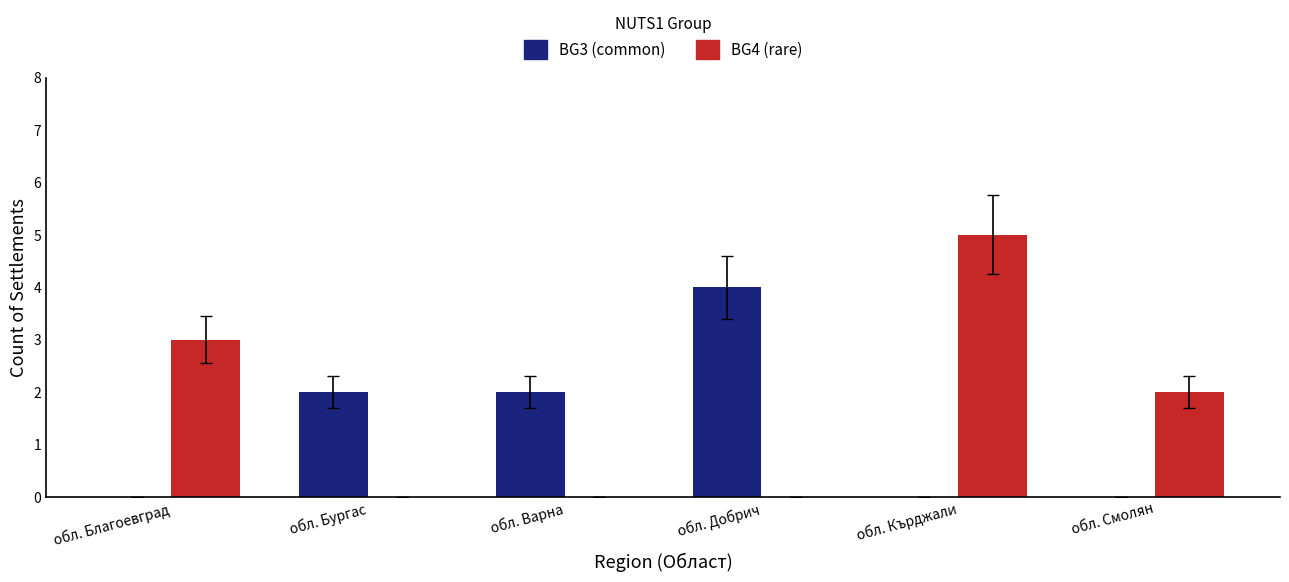

What is the sum of all BG4 (rare) values?

10